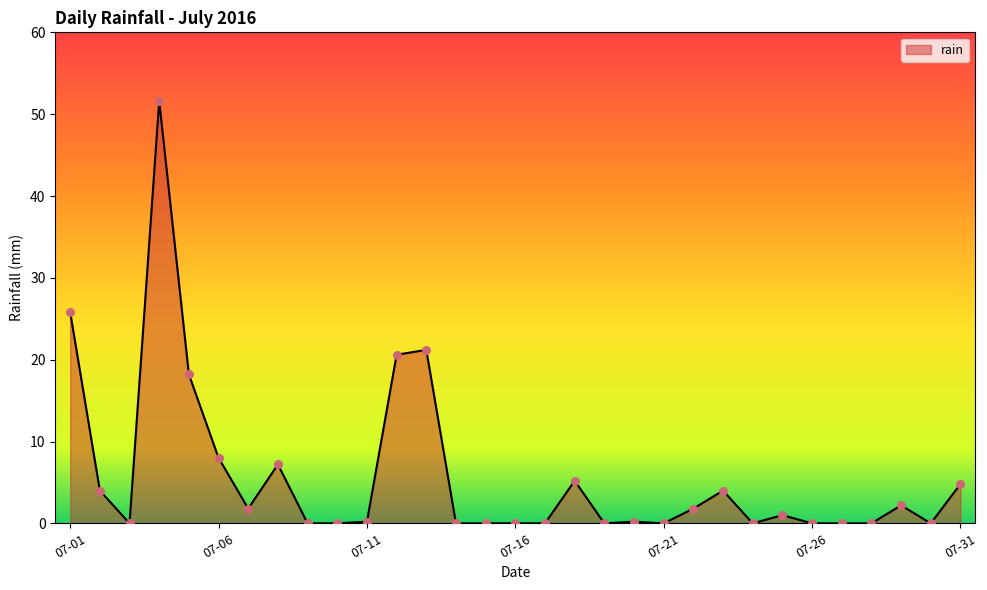

What is the greatest value displayed?

51.6